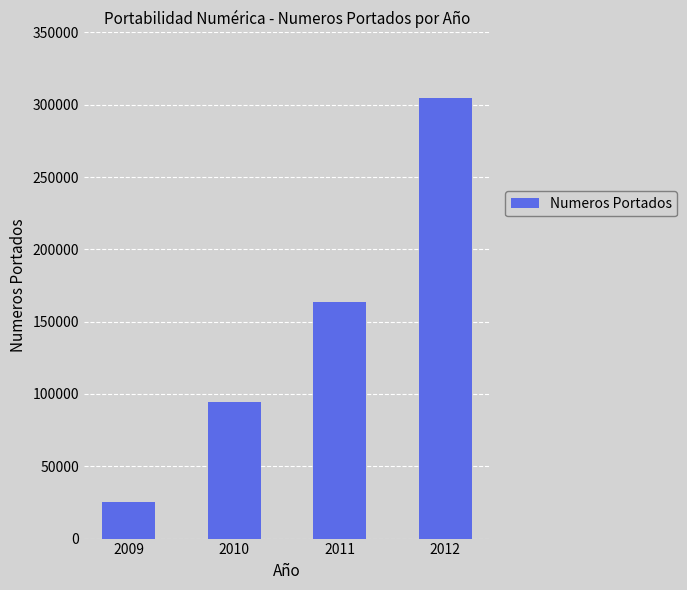

What is the difference between the second highest and minimum values?

138751